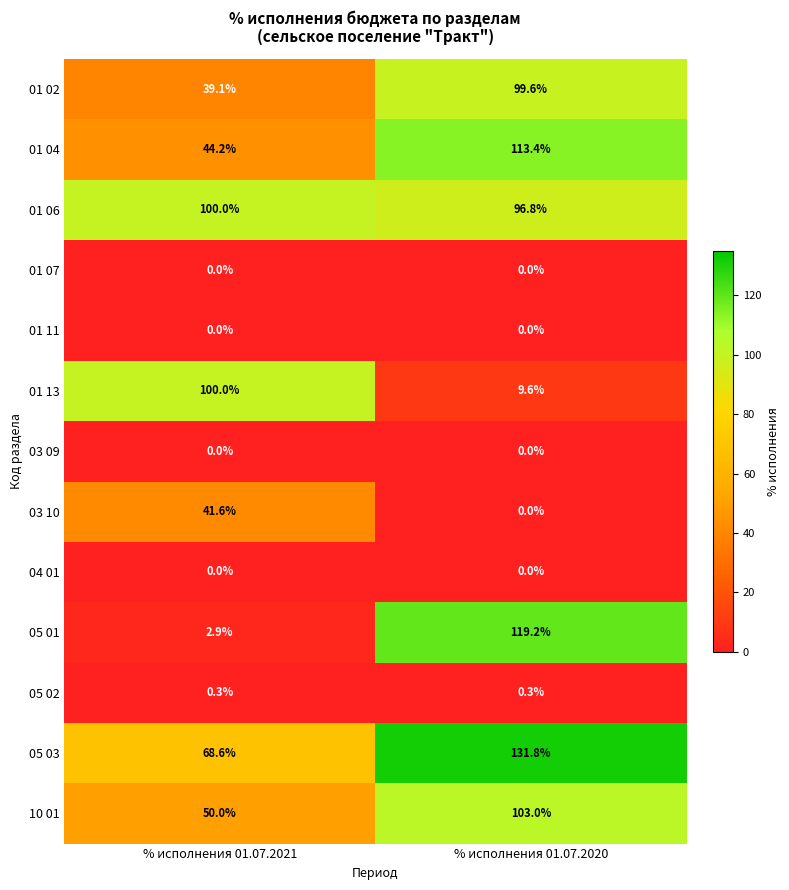

What is the sum of all 10 01 values?

153.0